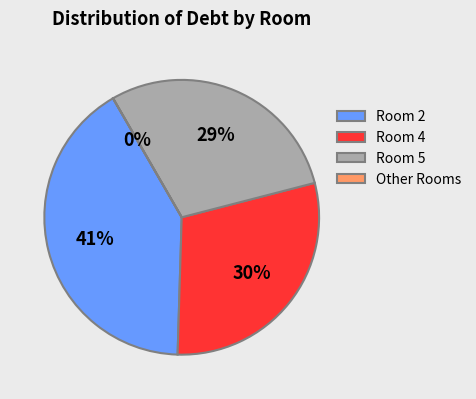

What percentage is the Room 4 slice, to the nearest percent?

30%